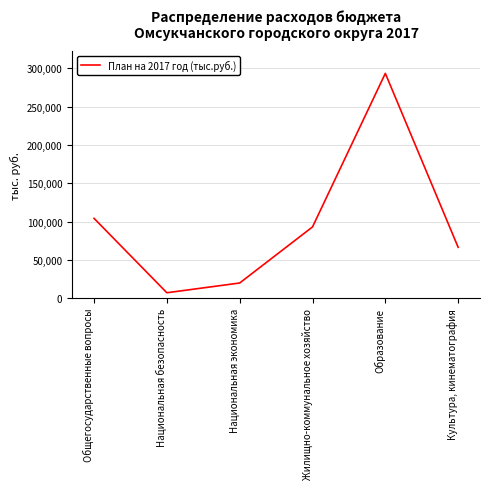

List the labels in order of value, smallest first.

Национальная безопасность, Национальная экономика, Культура, кинематография, Жилищно-коммунальное хозяйство, Общегосударственные вопросы, Образование